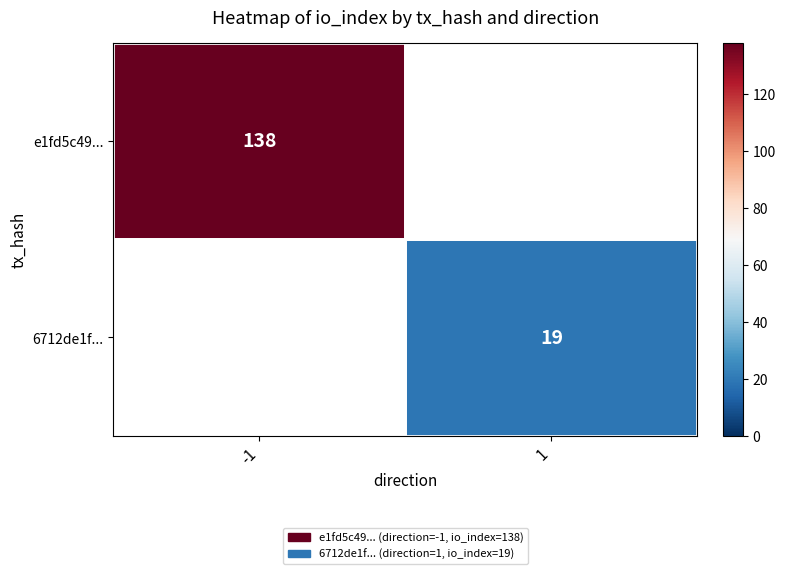

How many data points does each series have?

2